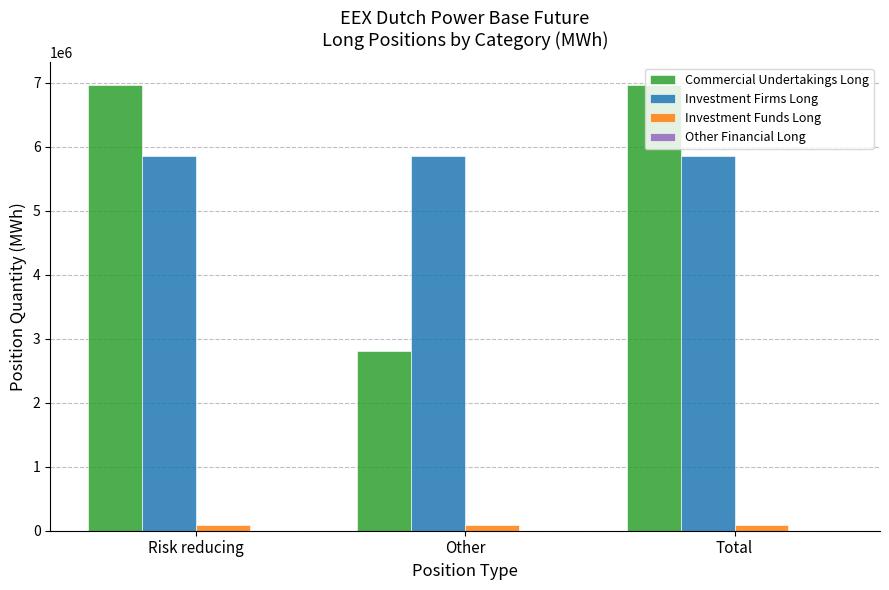

The Commercial Undertakings Long series shows 6972367 at Risk reducing. True or false?

True